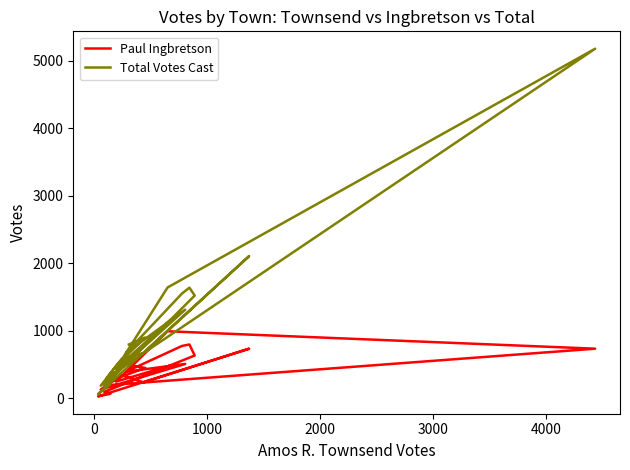

What is the value of the Total Votes Cast point at the 7th from the left?

1549